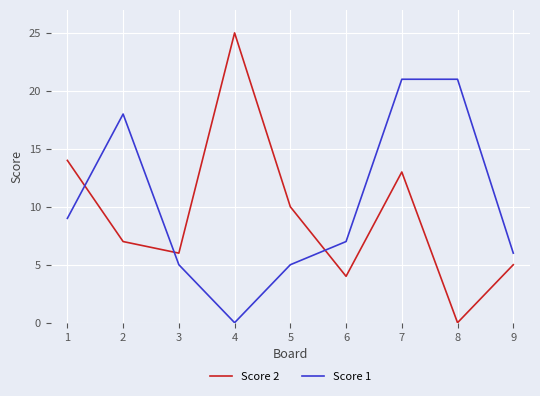

Which series has the largest range (max minus min)?

Score 2